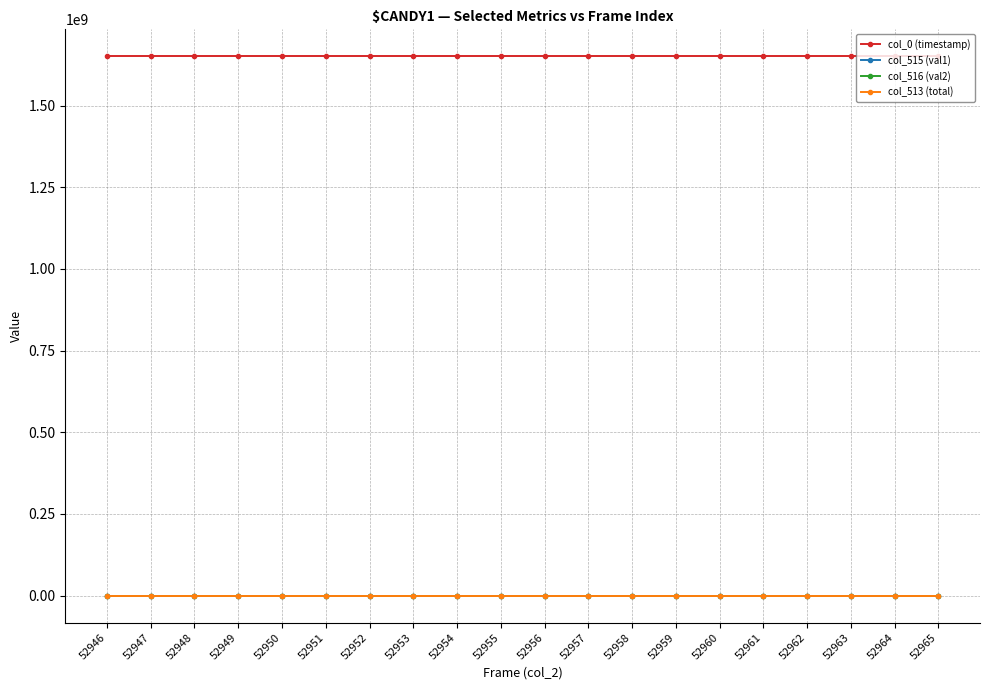

What is the total value across all series at 52960?

1650906932.4